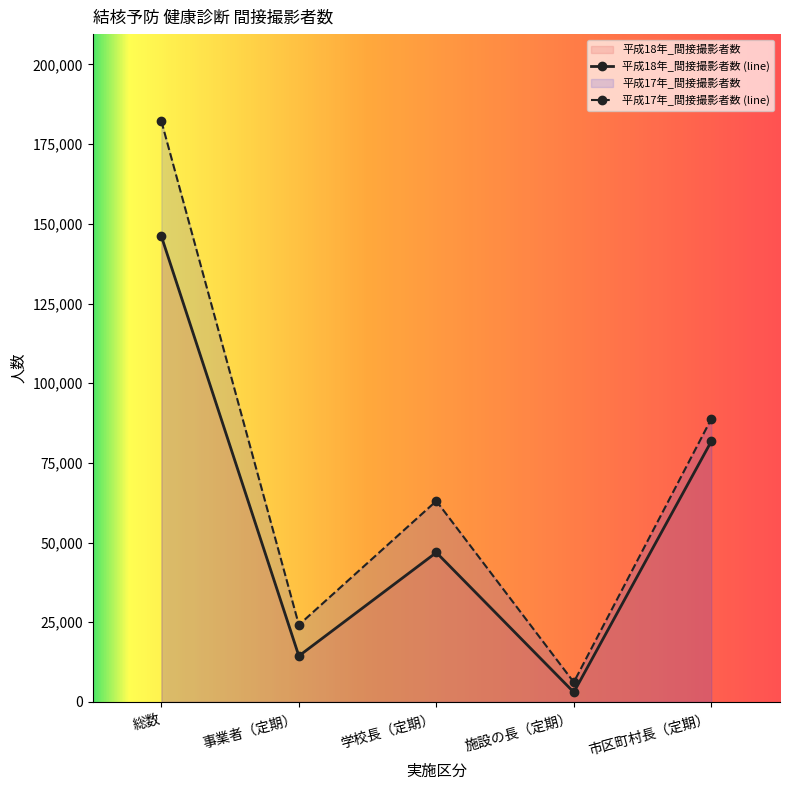

At which label is 平成17年_間接撮影者数 closest to 94183?

市区町村長（定期）